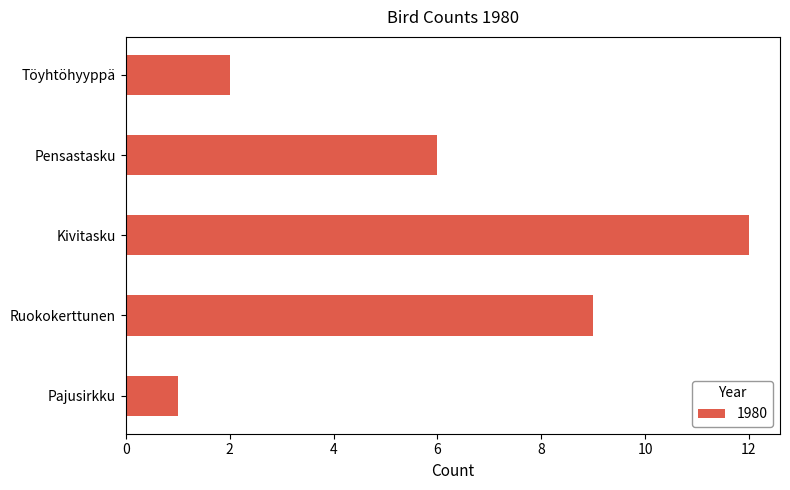

What is the ratio of the value at Ruokokerttunen to the value at Pensastasku?

1.5